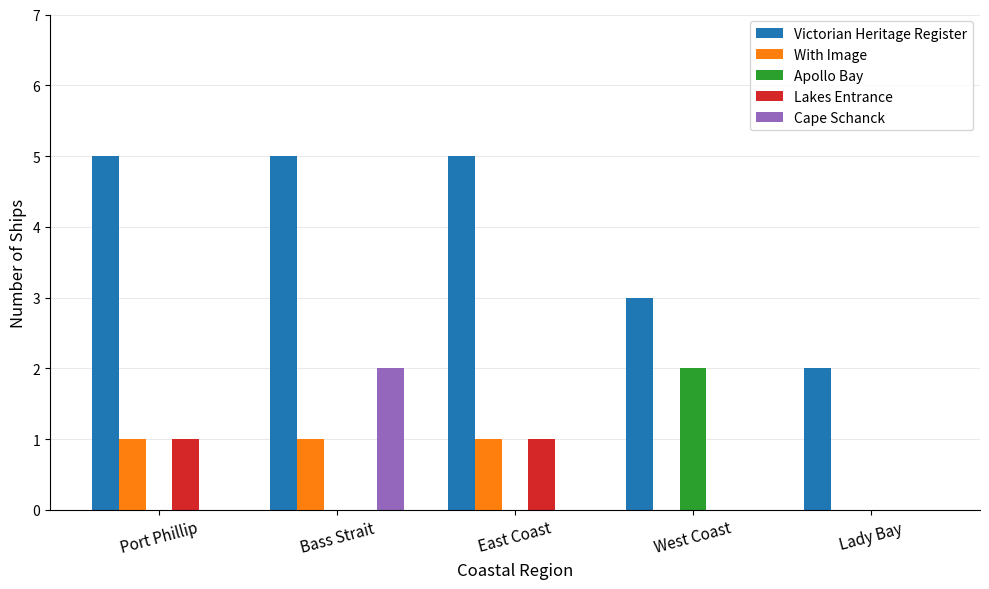

True or false: Cape Schanck has a value of 1 at Bass Strait.

False